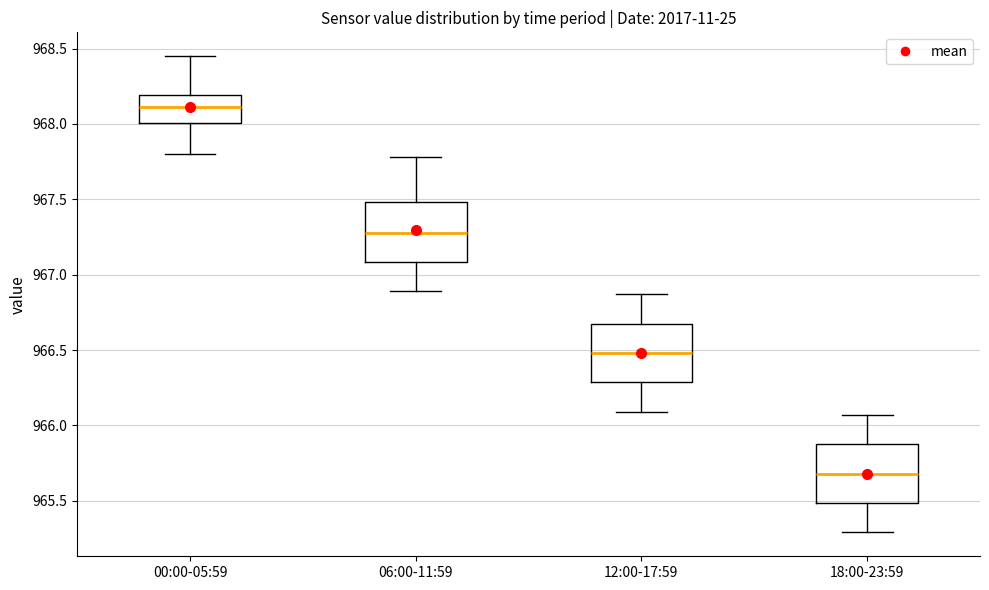

Reading left to right, read every box against the y-axis: the position of its median line, the range the box covers, and the ends of its whiskers. The values are not printed on the chart, so give them approximately, as read against the axis.

00:00-05:59: median 968.10, box 968.00 to 968.20, whiskers 967.80 to 968.45
06:00-11:59: median 967.30, box 967.10 to 967.50, whiskers 966.90 to 967.80
12:00-17:59: median 966.50, box 966.30 to 966.70, whiskers 966.10 to 966.85
18:00-23:59: median 965.70, box 965.50 to 965.90, whiskers 965.30 to 966.05